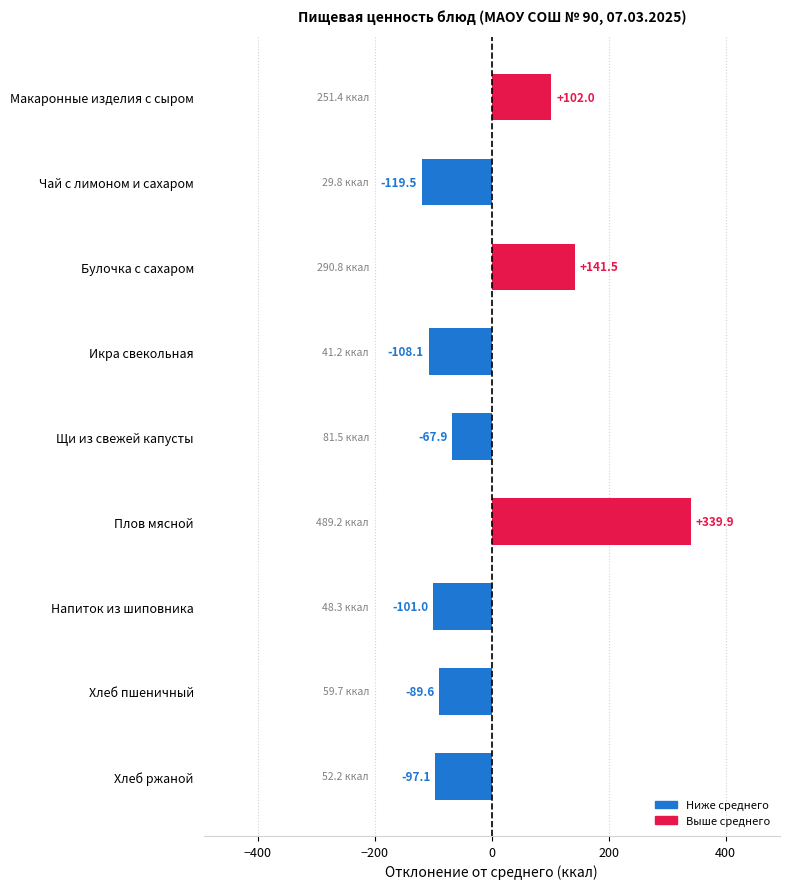

Are the bars grouped side by side (vs. stacked)?

No